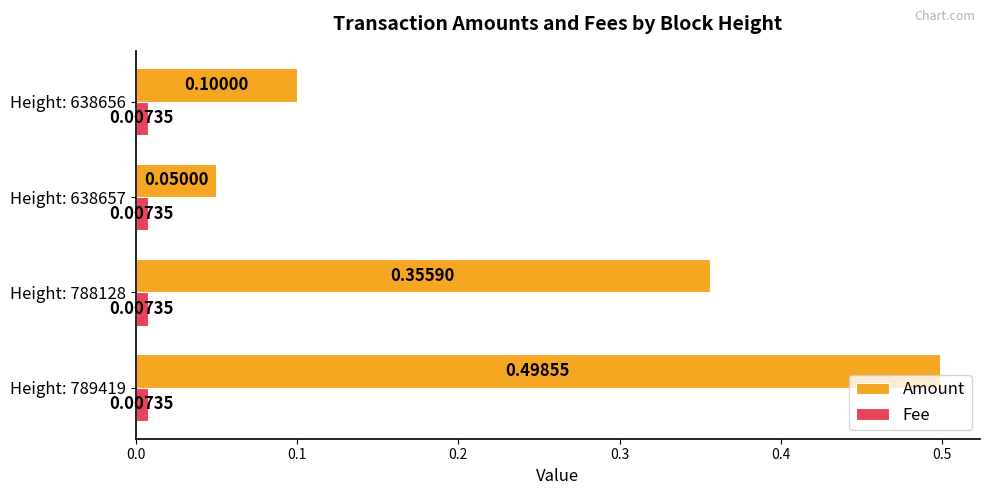

What is the difference between the second highest and minimum values in the Amount series?

0.3